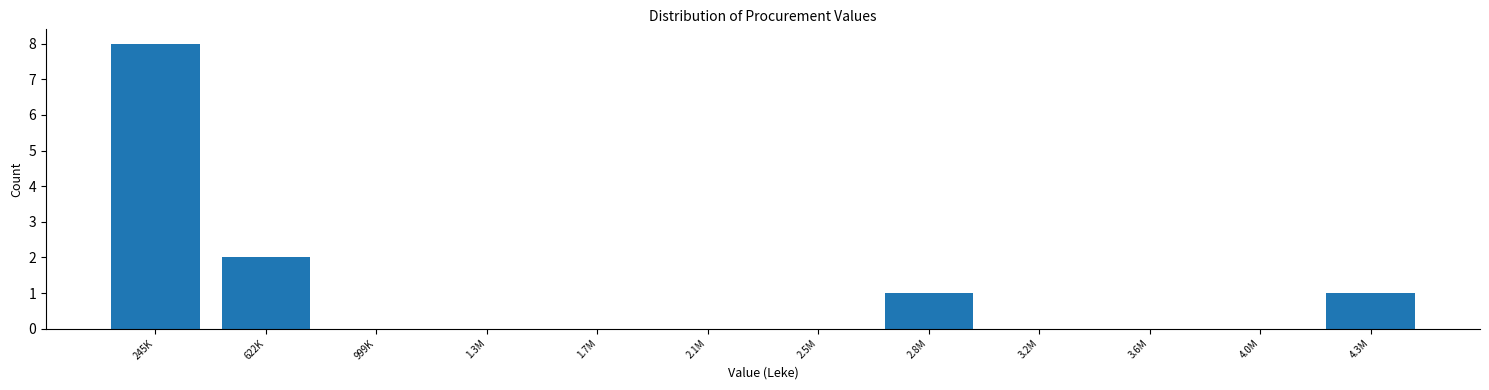

Reading left to right, list all the values displayed in this chart.

245K=8	622K=2	999K=0	1.3M=0	1.7M=0	2.1M=0	2.5M=0	2.8M=1	3.2M=0	3.6M=0	4.0M=0	4.3M=1